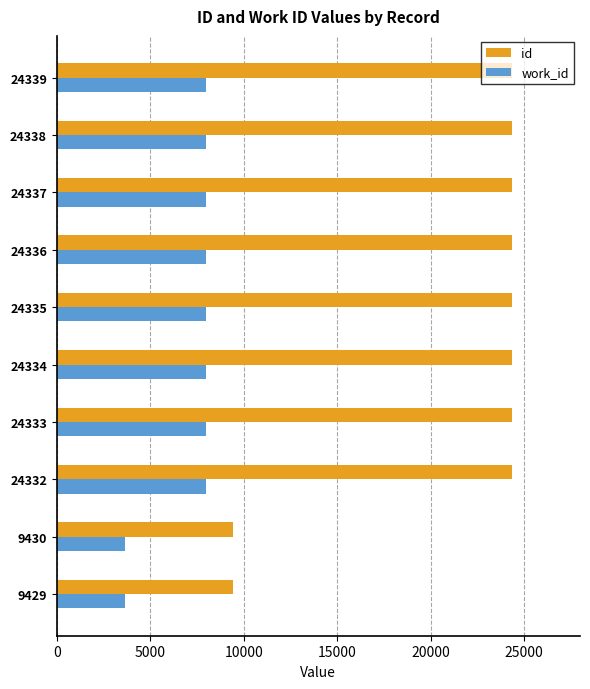

What is the average value of the id series?

21354